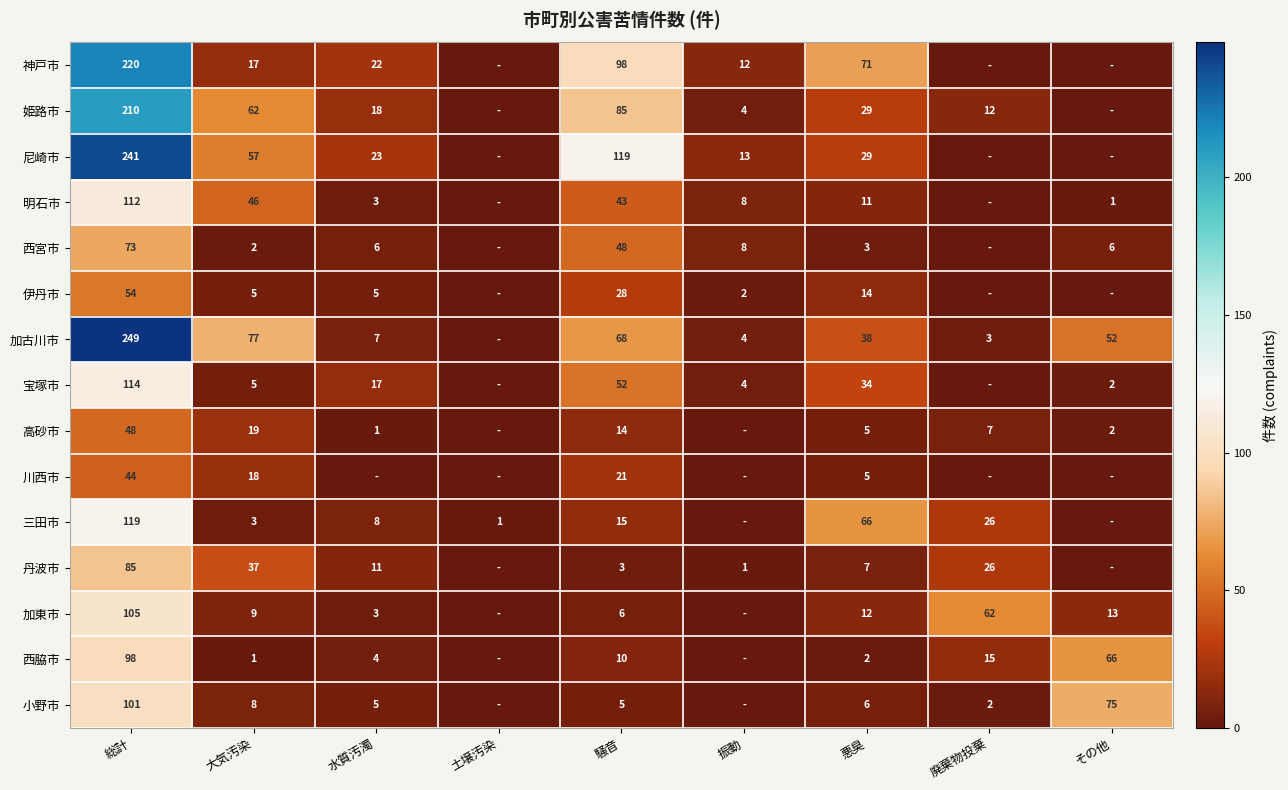

At which category is the sum across all series the highest?

総計